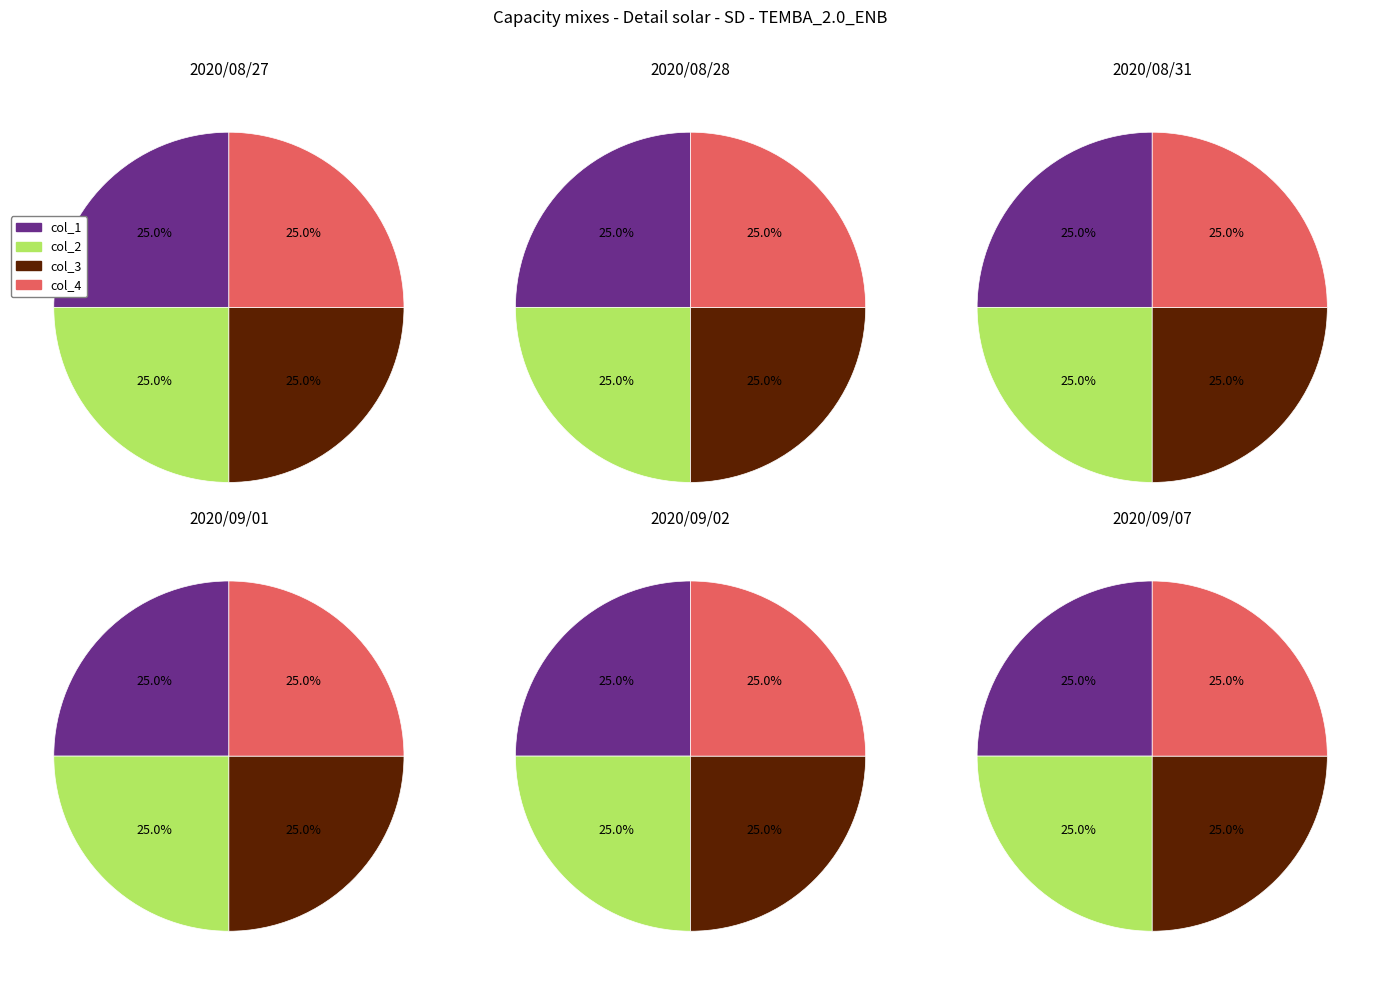

At 2, list the series in order from smallest to largest.

col_1, col_2, col_3, col_4